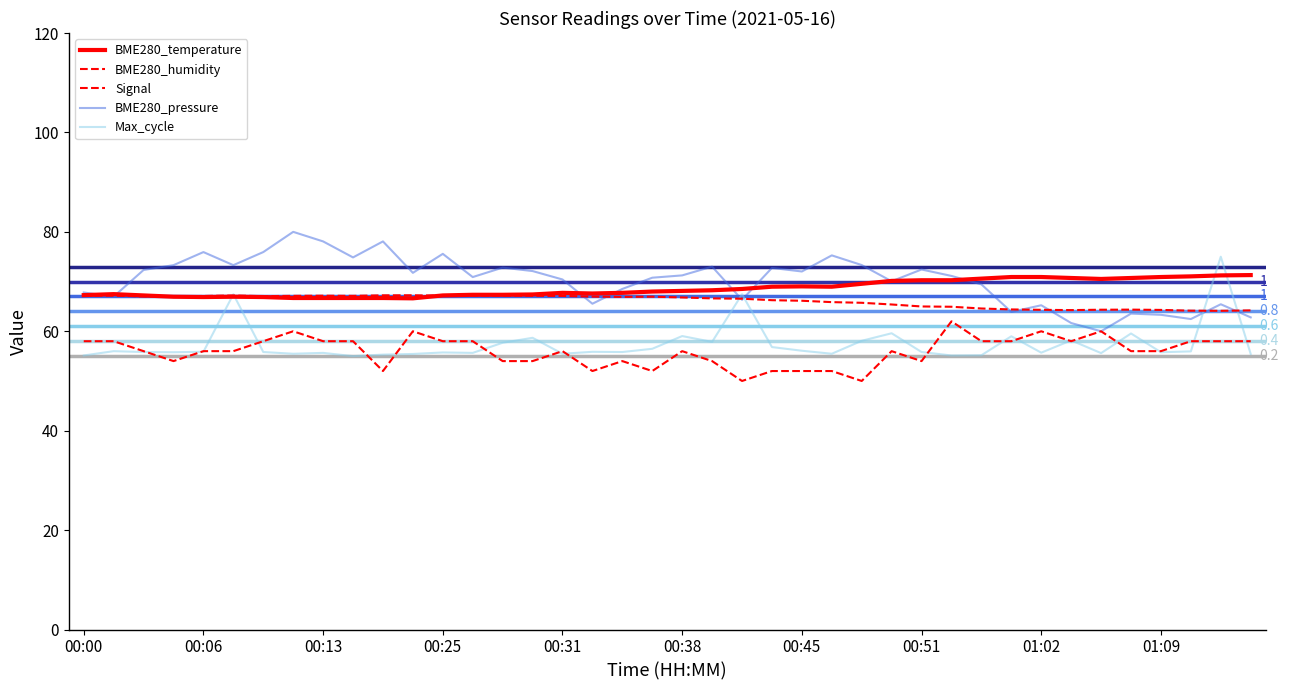

How many lines are shown in the chart?

5